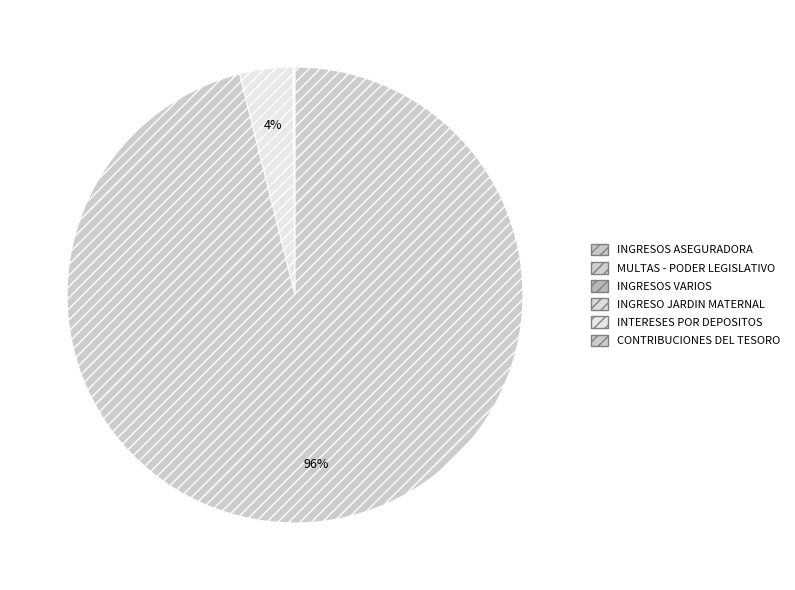

What percentage do INGRESOS VARIOS and CONTRIBUCIONES DEL TESORO together represent?

96.1%